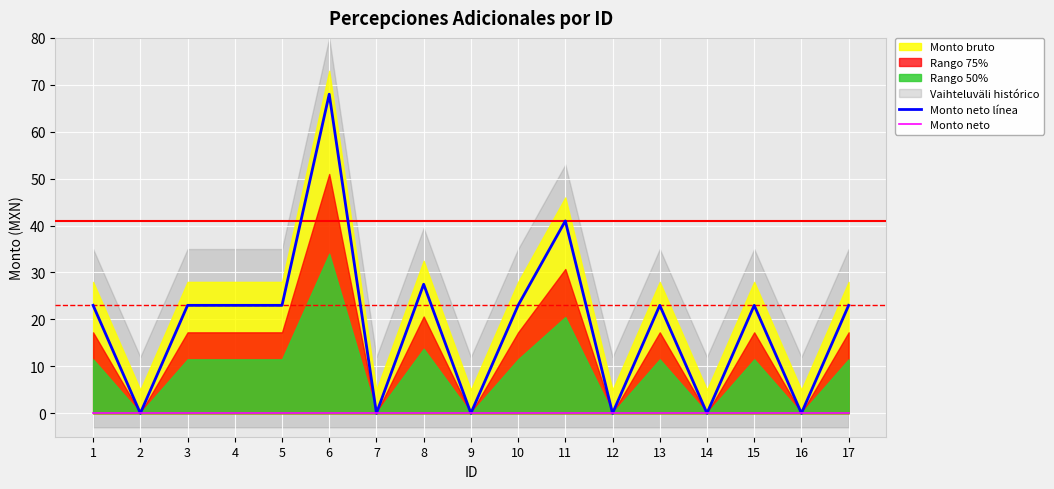

List the labels in order of Monto neto value, smallest first.

1, 2, 3, 4, 5, 6, 7, 8, 9, 10, 11, 12, 13, 14, 15, 16, 17